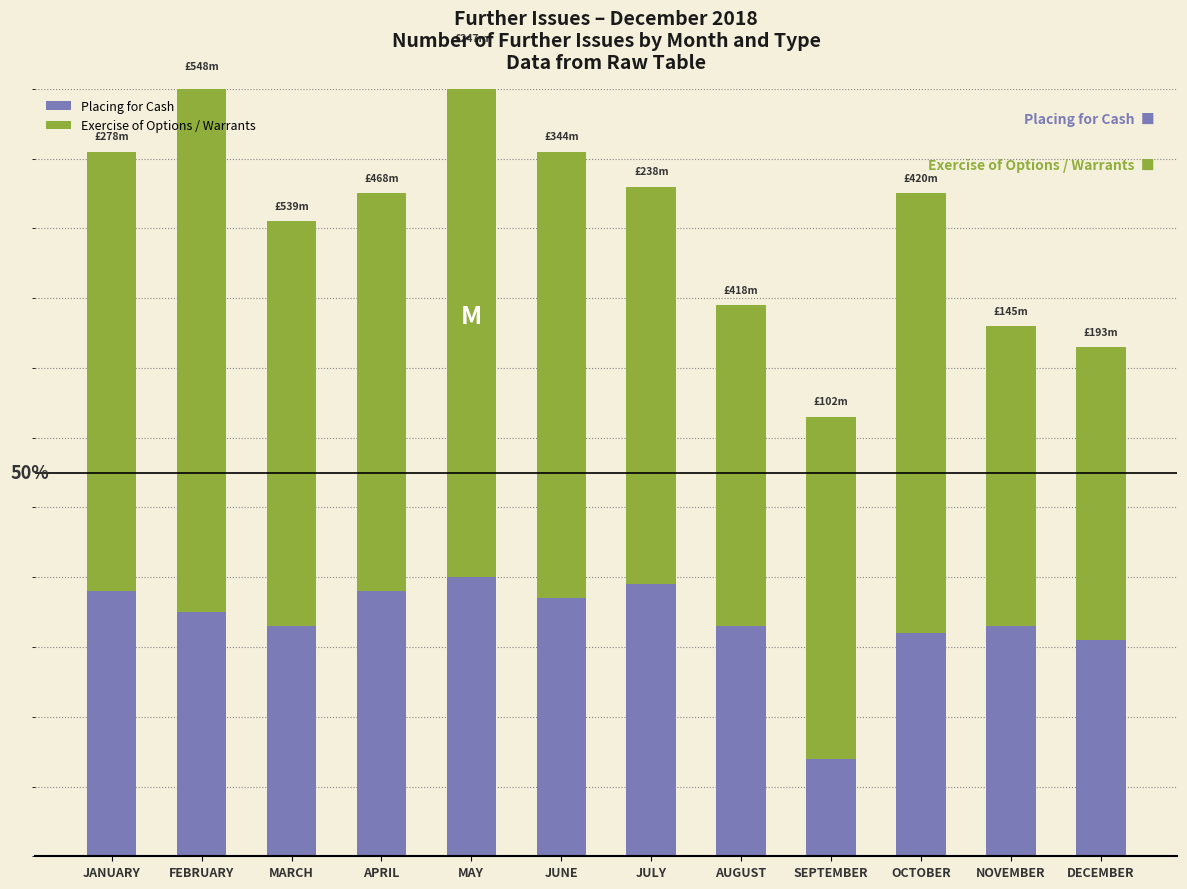

Which series has the widest spread of values?

Exercise of Options / Warrants